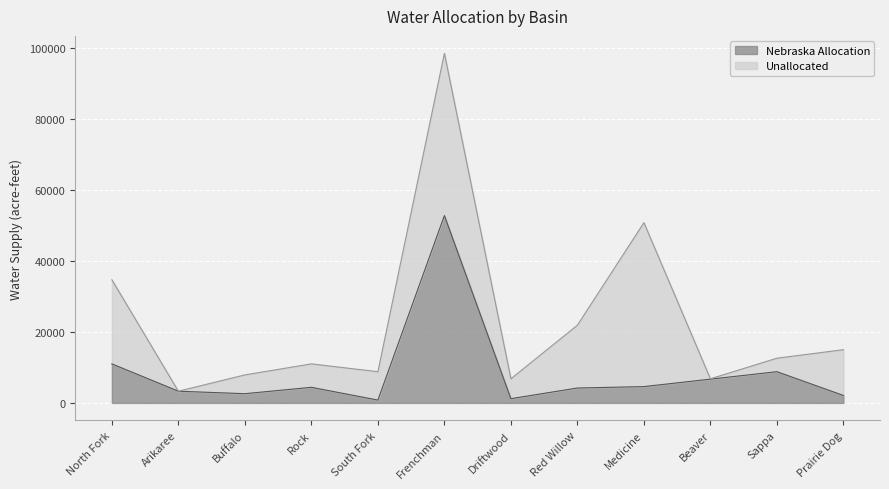

List the labels in order of value, smallest first.

South Fork, Driftwood, Prairie Dog, Buffalo, Arikaree, Red Willow, Rock, Medicine, Beaver, Sappa, North Fork, Frenchman